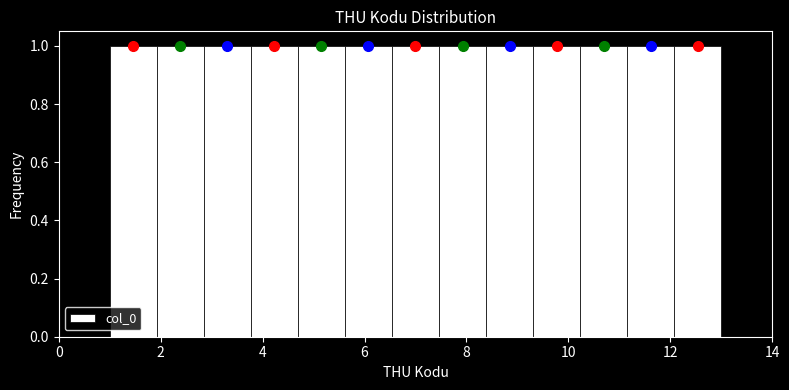

Reading left to right, transcribe this chart: for each bar, give the range it covers on the x-axis and its height. Neither the bar edges nor the heights are printed on the chart, so give them approximately, as read against the axes.

1.0 to 2.0: 1
2.0 to 2.8: 1
2.8 to 3.8: 1
3.8 to 4.6: 1
4.6 to 5.6: 1
5.6 to 6.6: 1
6.6 to 7.4: 1
7.4 to 8.4: 1
8.4 to 9.4: 1
9.4 to 10.2: 1
10.2 to 11.2: 1
11.2 to 12.0: 1
12.0 to 13.0: 1